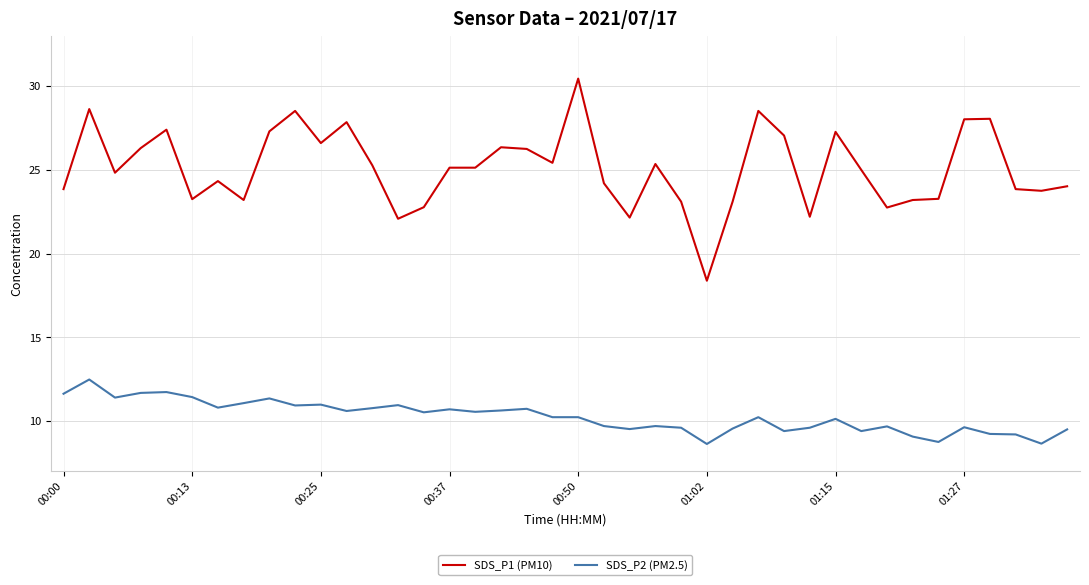

List the series in order of their peak value, lowest first.

SDS_P2 (PM2.5), SDS_P1 (PM10)